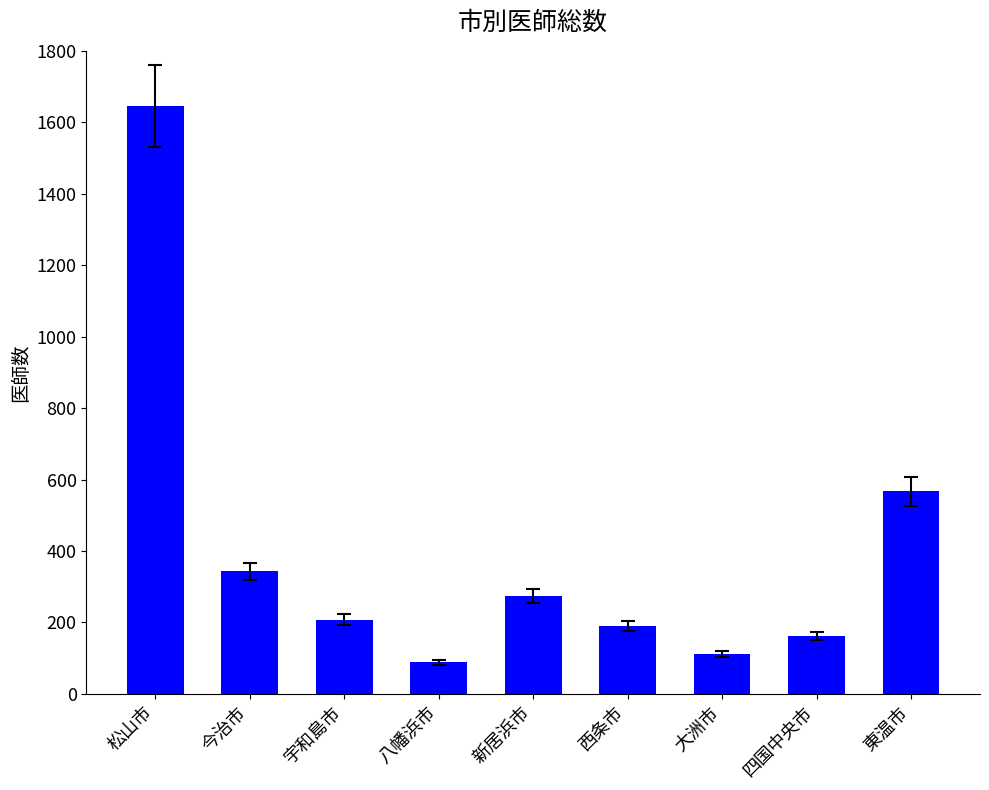

How many categories are shown in the chart?

9